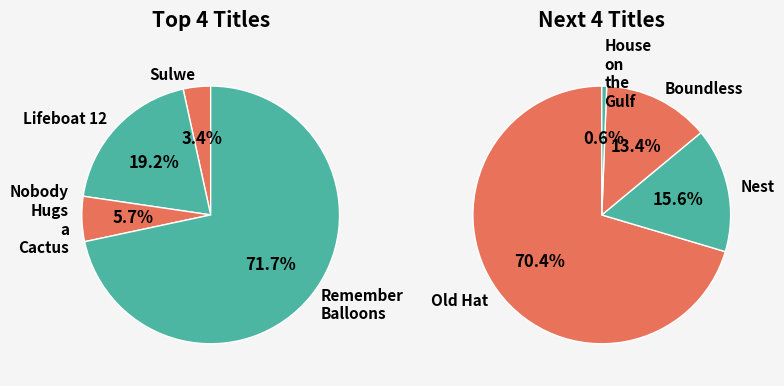

The House on the Gulf slice represents 1% of the pie. True or false?

False